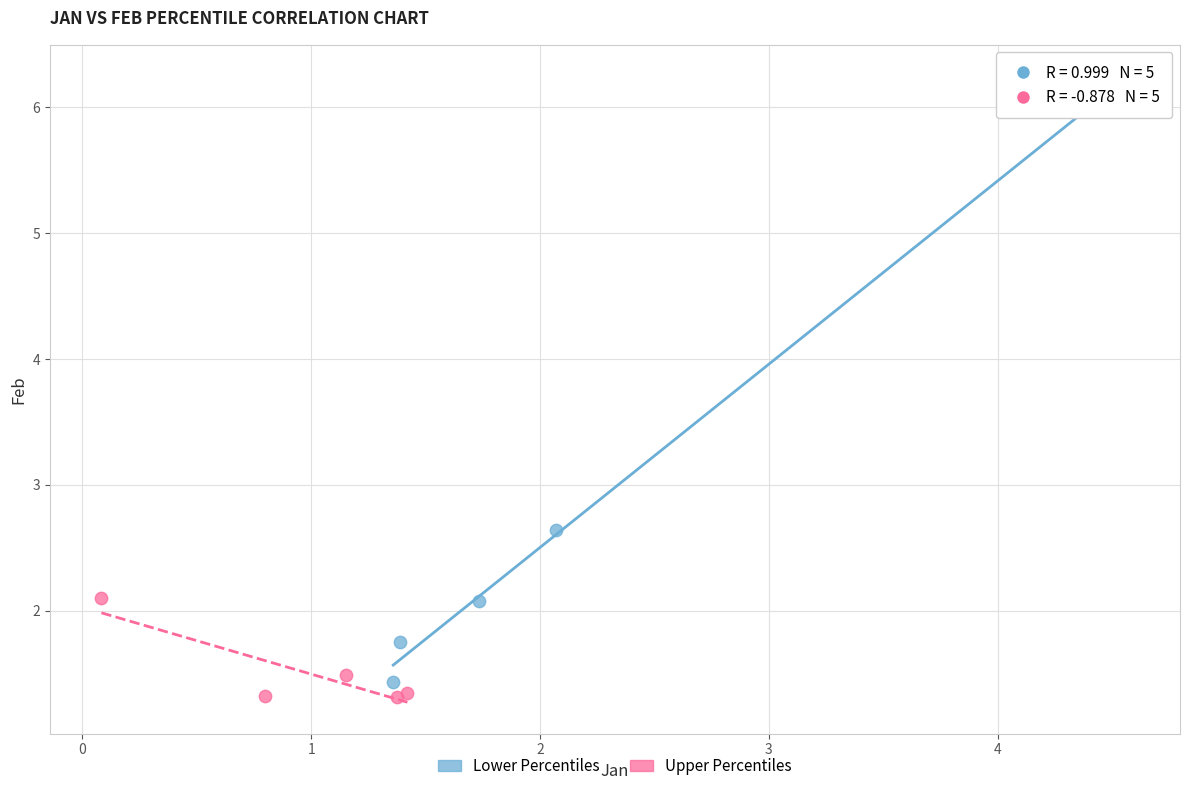

Which series contains the highest Y value?

Lower Percentiles